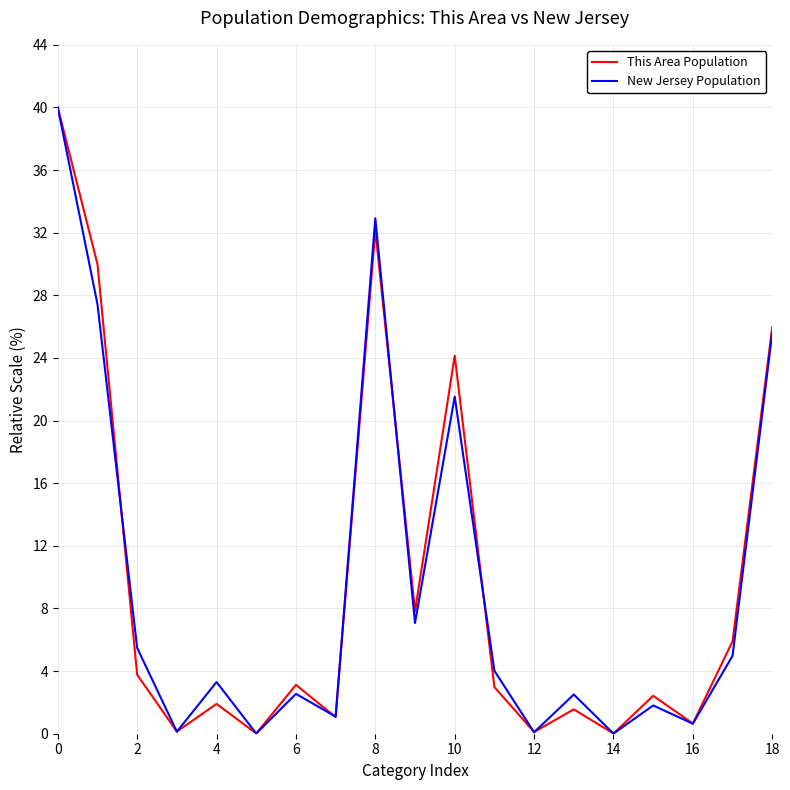

What is the greatest value displayed?

40.0